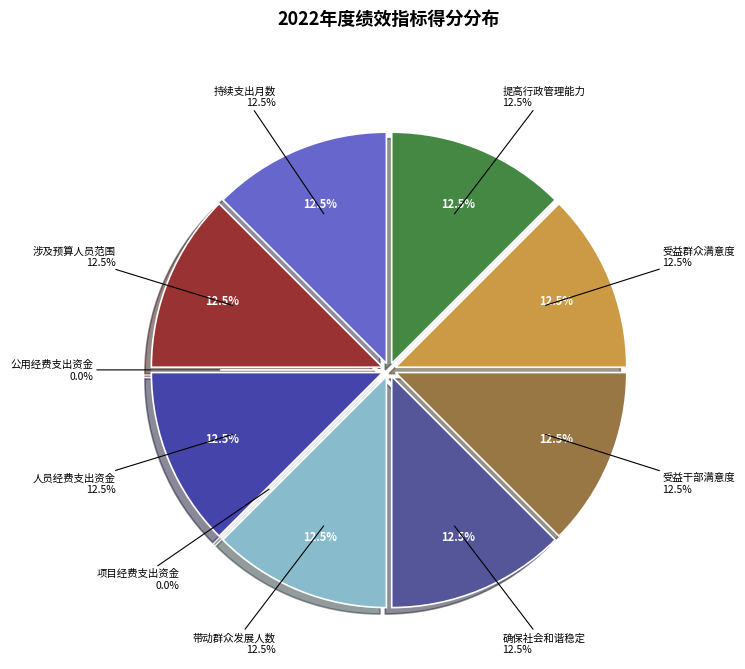

To the nearest percent, what is the average slice percentage?

10%